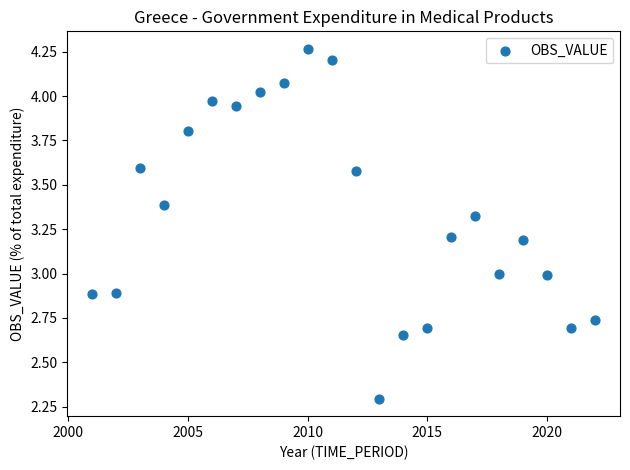

What is the range of X values (max minus min)?

21.0